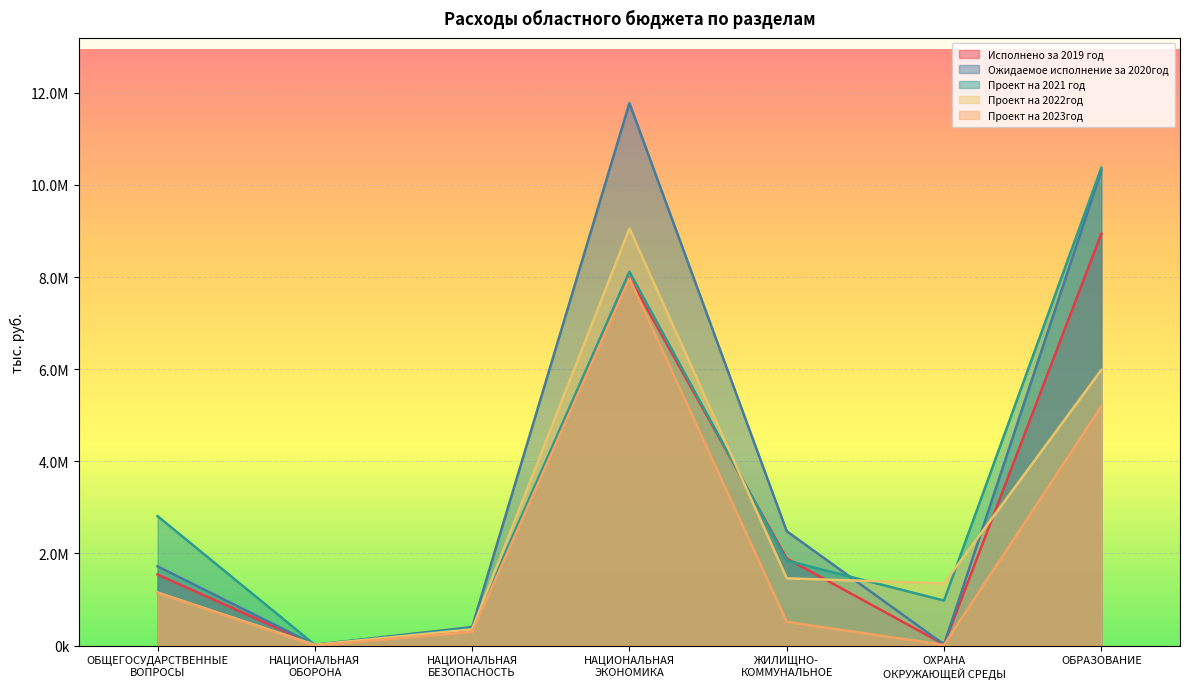

At which category does Исполнено за 2019 год reach its first local peak?

НАЦИОНАЛЬНАЯ
ЭКОНОМИКА